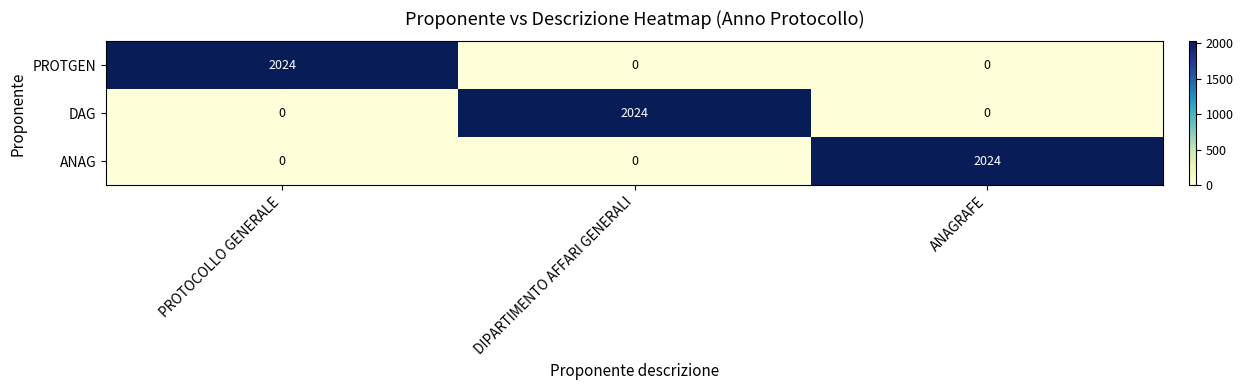

What is the difference between the maximum and minimum values in the ANAG series?

2024